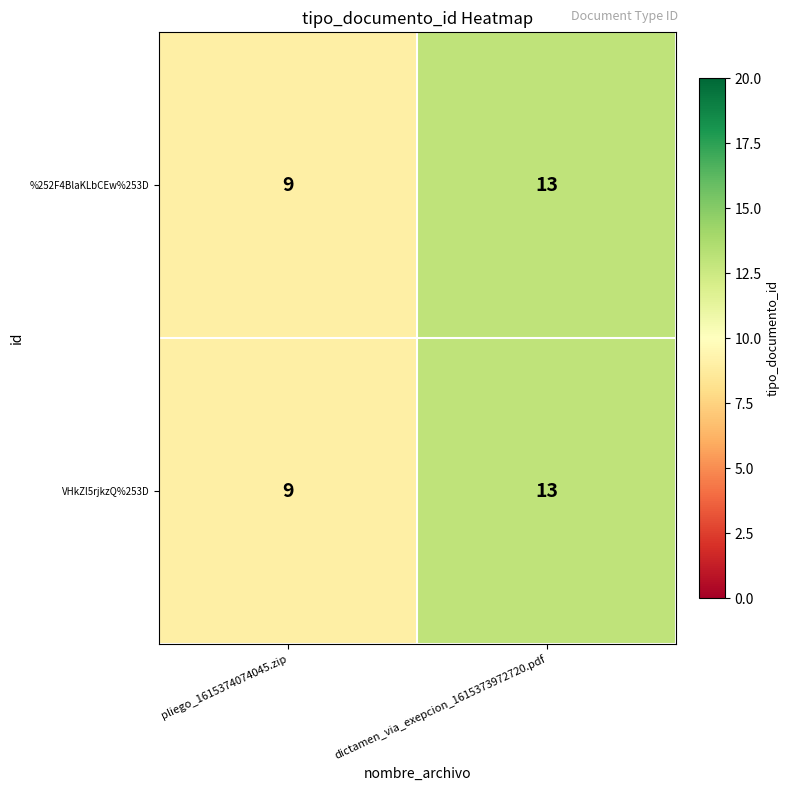

Count the number of data series in this chart.

2